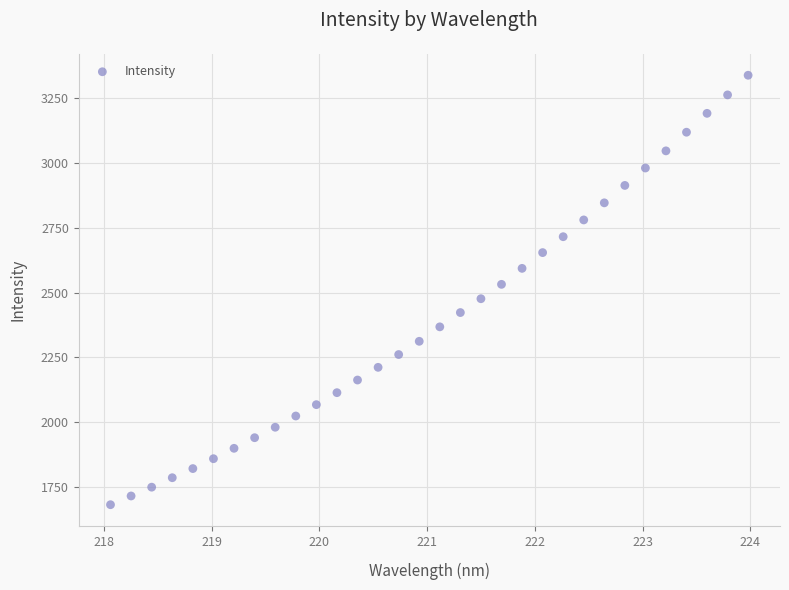

What is the range of Y values (max minus min)?

1654.1